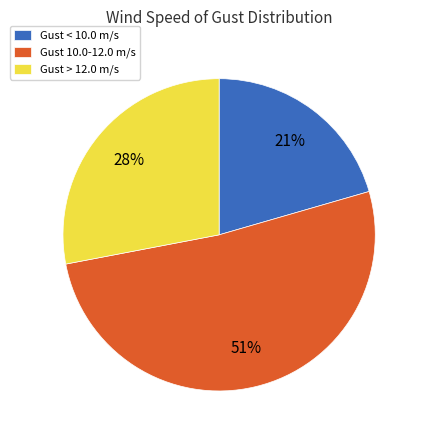

To the nearest percent, what is the difference between the Gust < 10.0 m/s and Gust > 12.0 m/s slice percentages?

7%